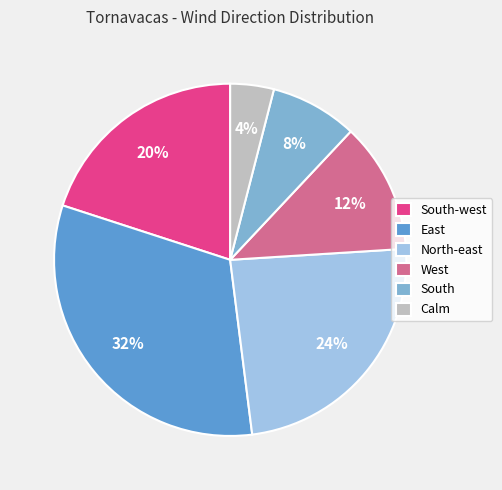

Between East and South, which is larger?

East